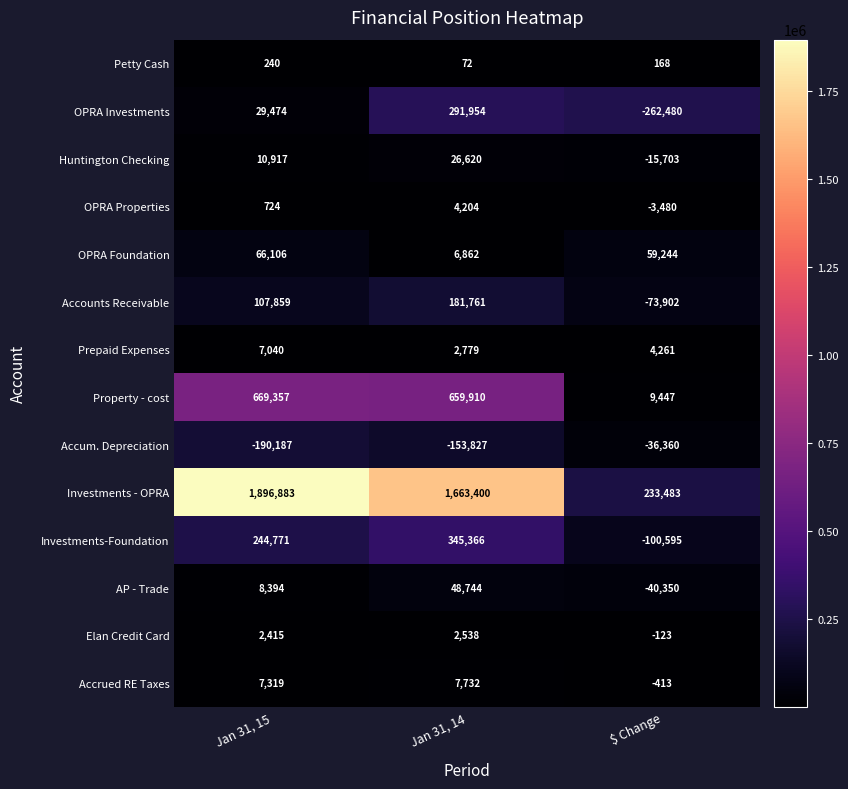

Which series has the largest total across all categories?

Investments - OPRA